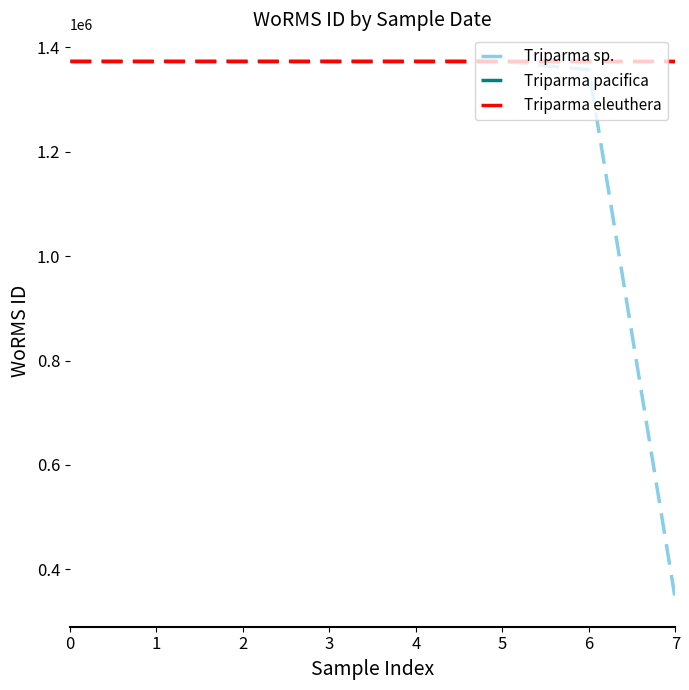

Is it true that Triparma sp. equals 1373545 at 0?

True